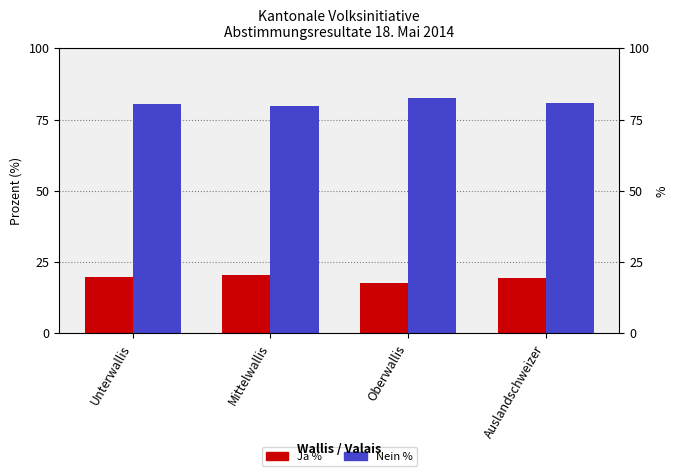

At which category does the chart reach its peak across all series?

Oberwallis